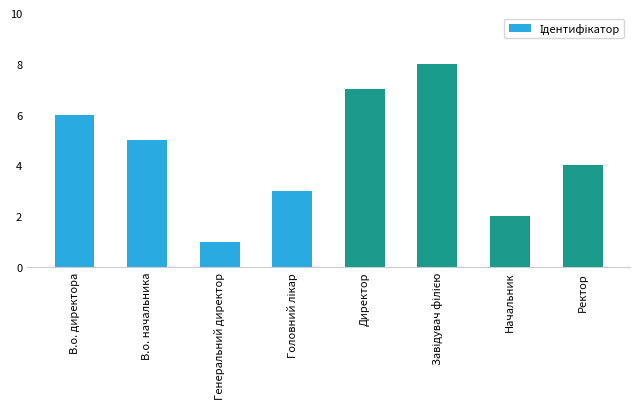

Where does the data first go above 5?

В.о. директора